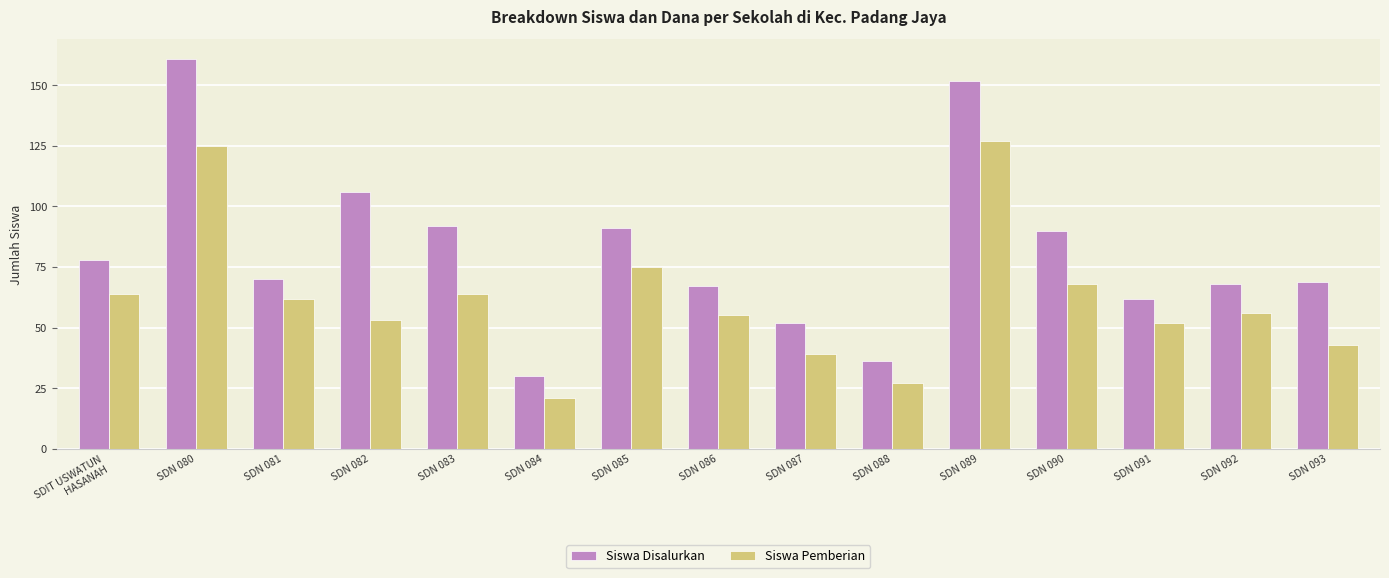

True or false: Siswa Disalurkan has a value of 68 at SDN 092.

True